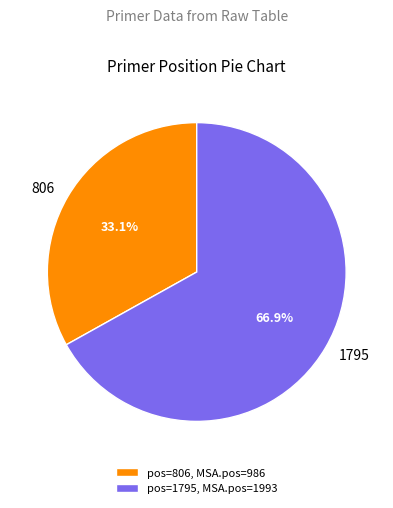

To the nearest percent, what is the difference between the 806 and 1795 slice percentages?

34%